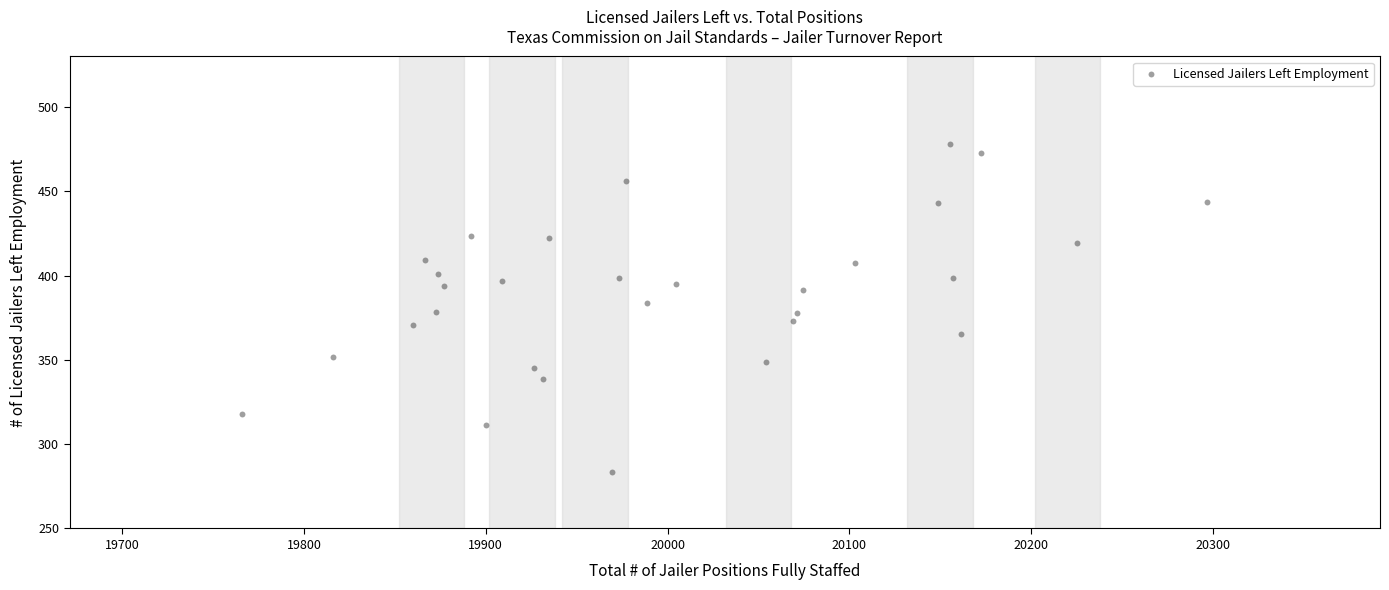

What is the range of Y values (max minus min)?

194.1